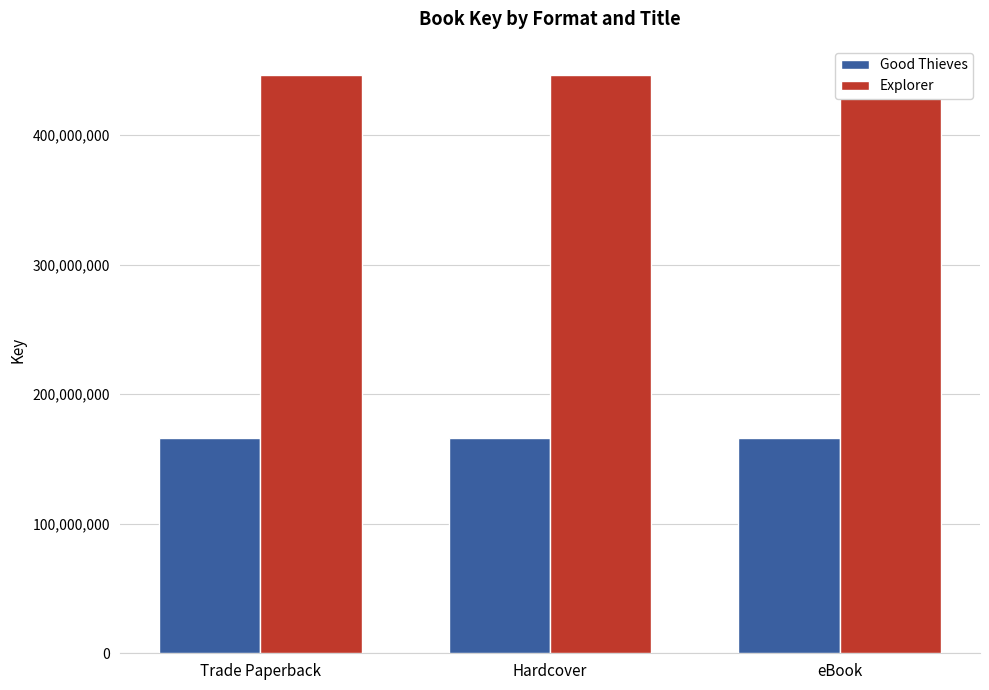

What is the smallest value displayed?

166392015